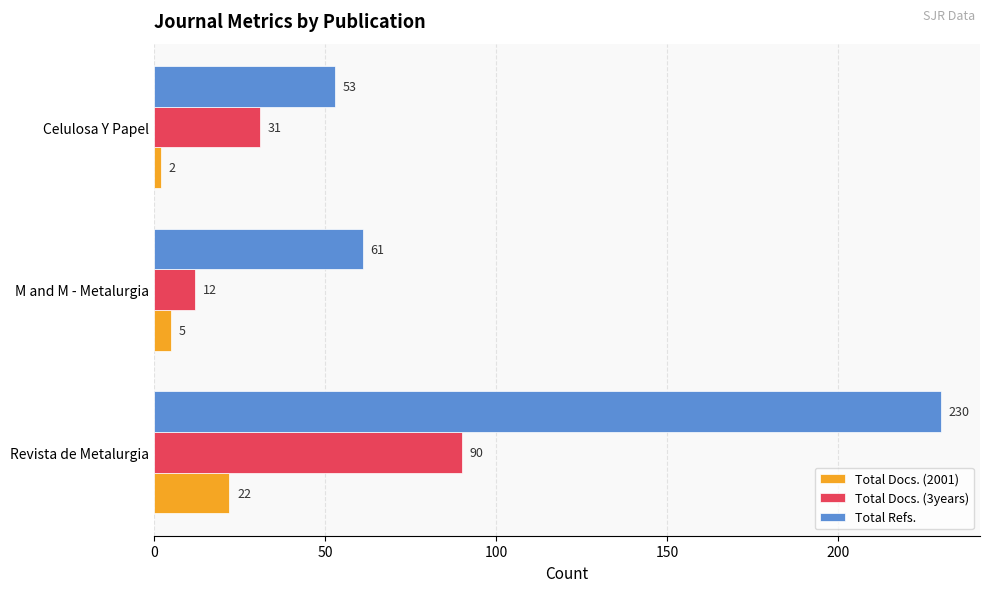

Which series has the largest range (max minus min)?

Total Refs.